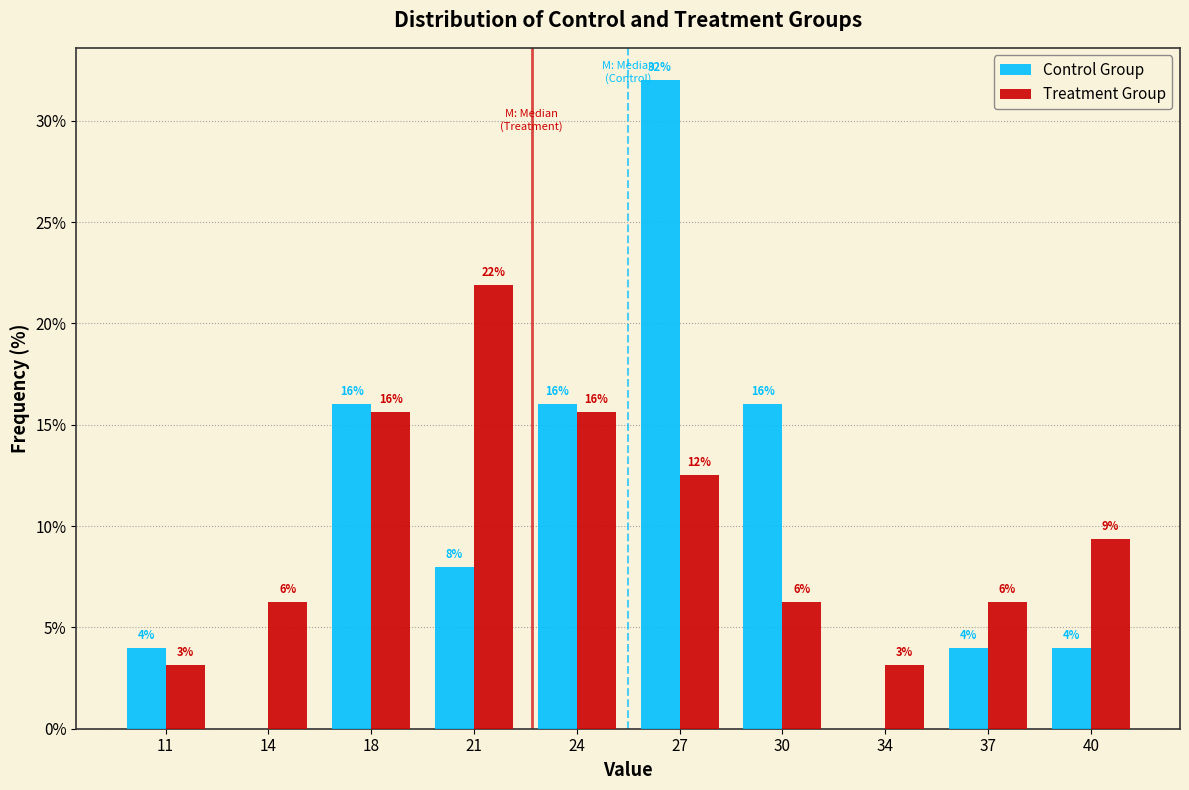

Between 11 and 14, which series saw the biggest shift?

Control Group